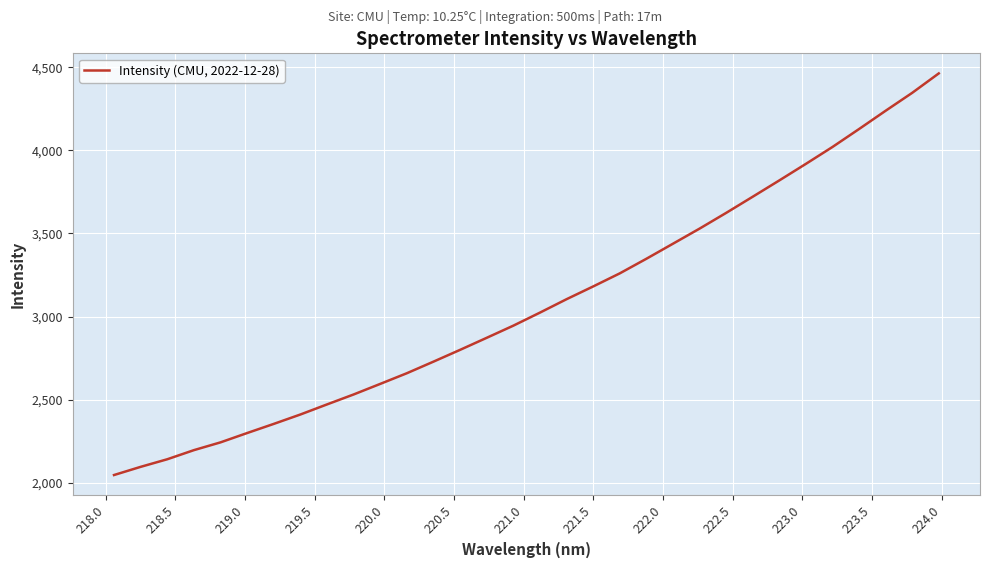

What is the difference between the maximum and minimum values?

2417.0